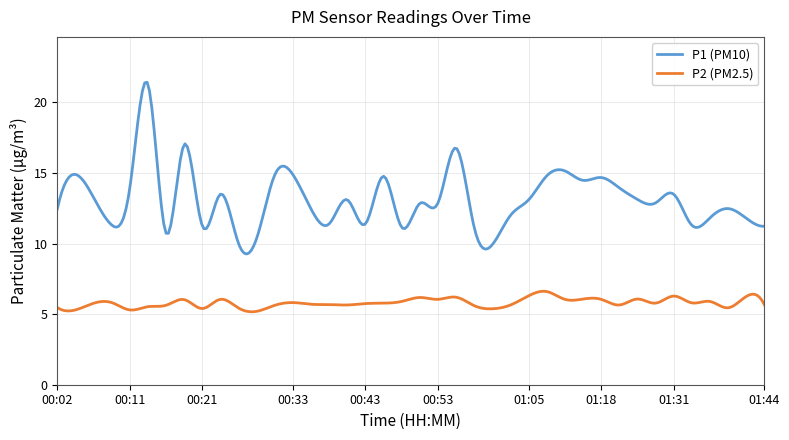

Which series has the largest total across all categories?

P1 (PM10)